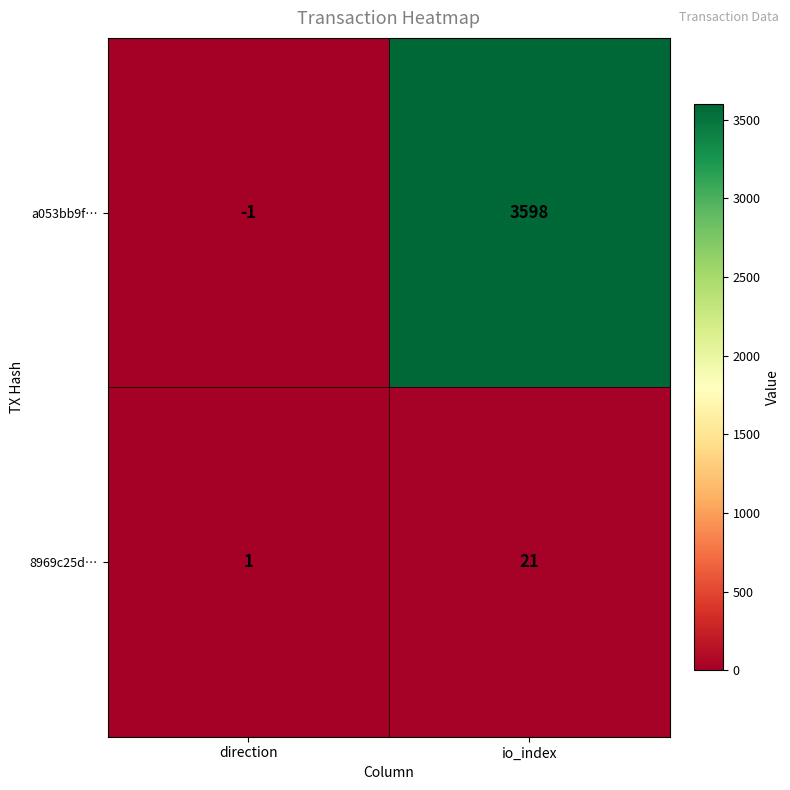

What is the difference between the highest and lowest values at direction?

2